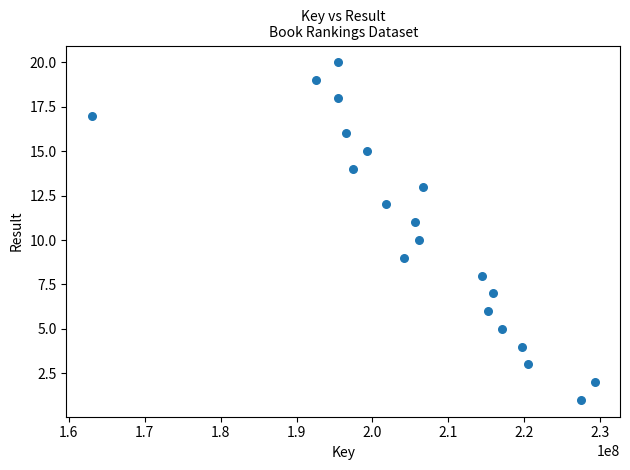

What is the range of Y values (max minus min)?

19